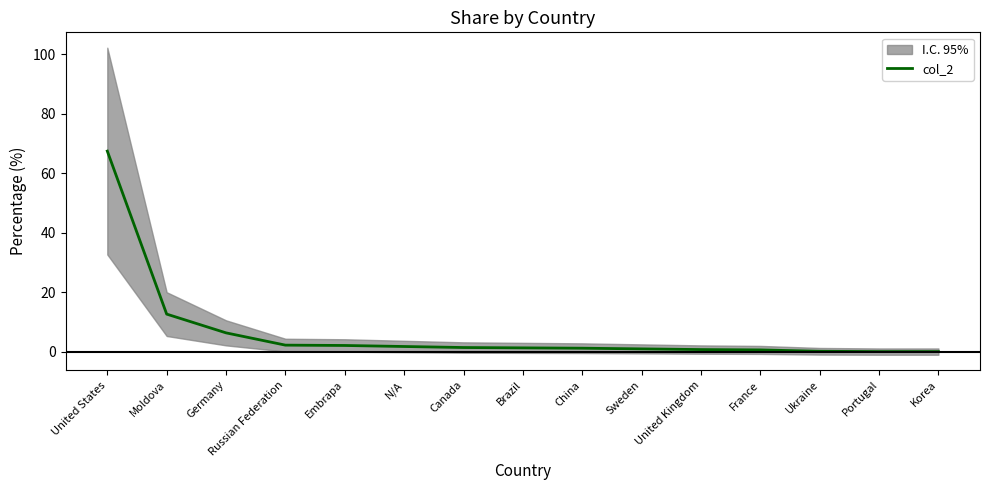

True or false: the data shows 2.8 at Embrapa.

False